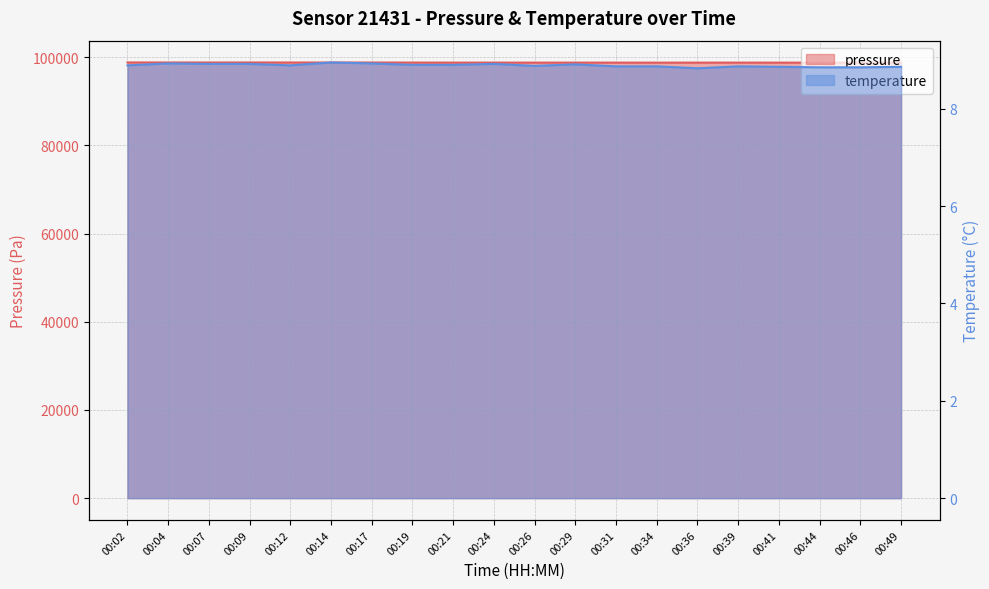

Which category has the lowest value in the temperature series?

00:36